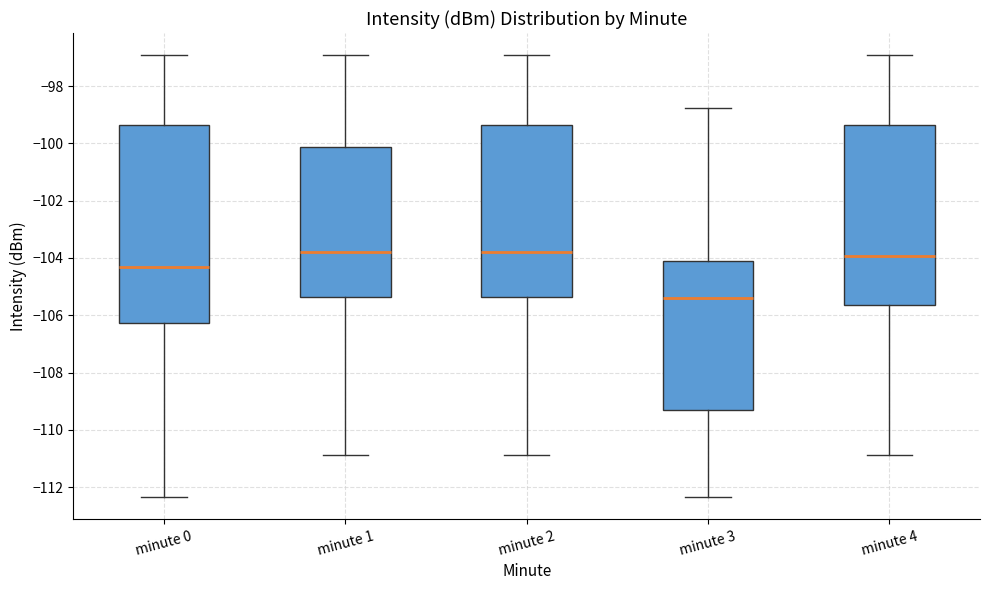

Where is the lower edge of the box for minute 2 on the y-axis? The values are not printed on the chart, so give them approximately, as read against the axis.

-105.4